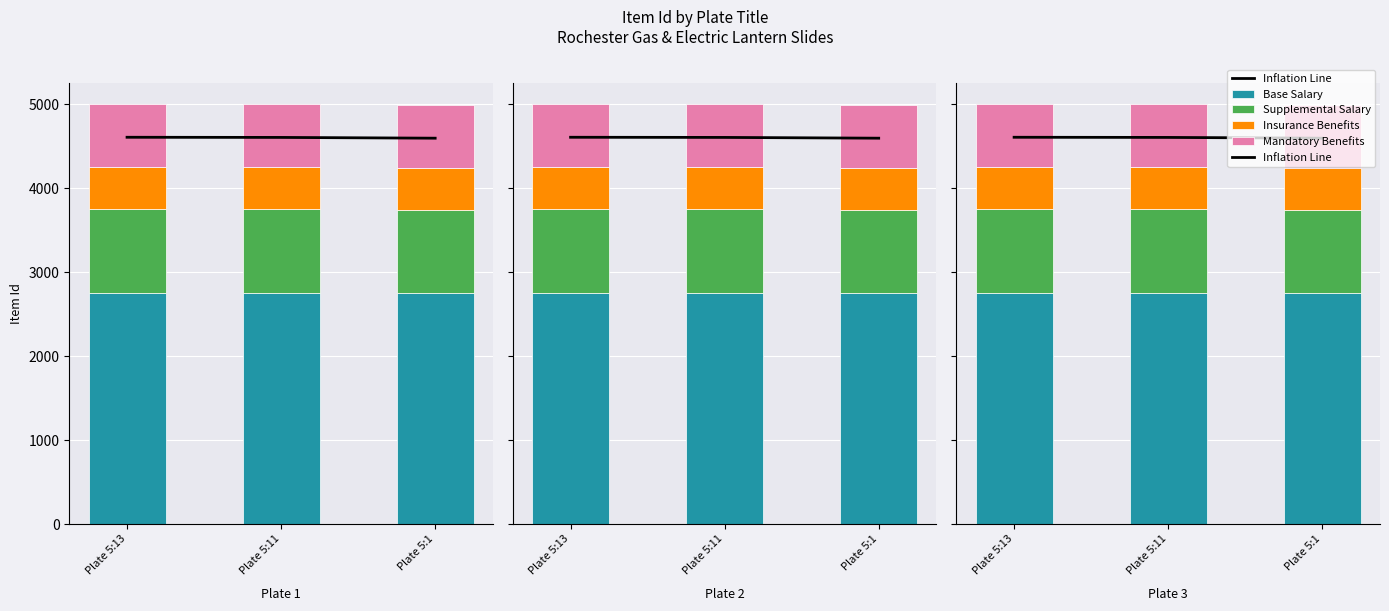

Which has a higher value, Plate 5:13 or Plate 5:1?

Plate 5:13